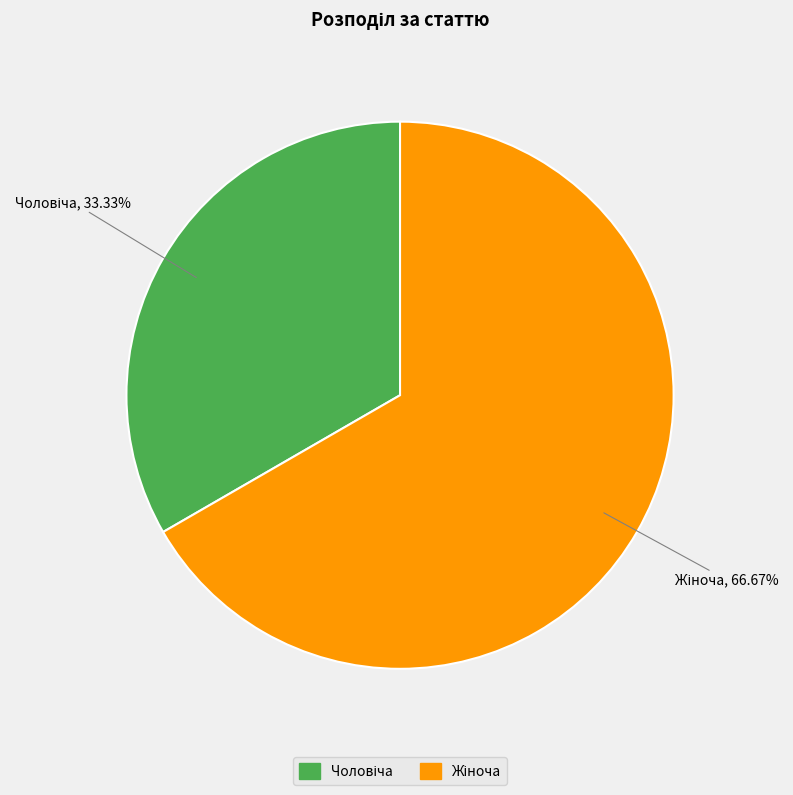

Is there any slice that represents more than half of the pie?

Yes